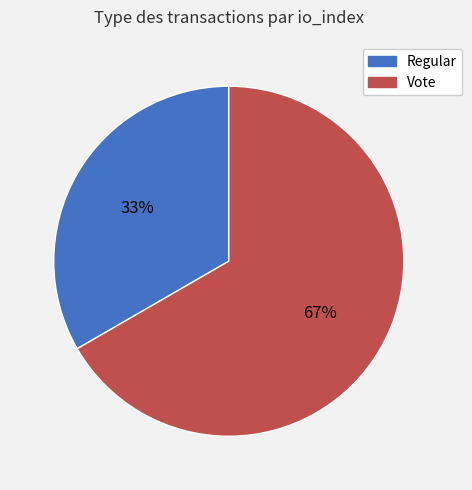

Does any single category account for the majority?

Yes